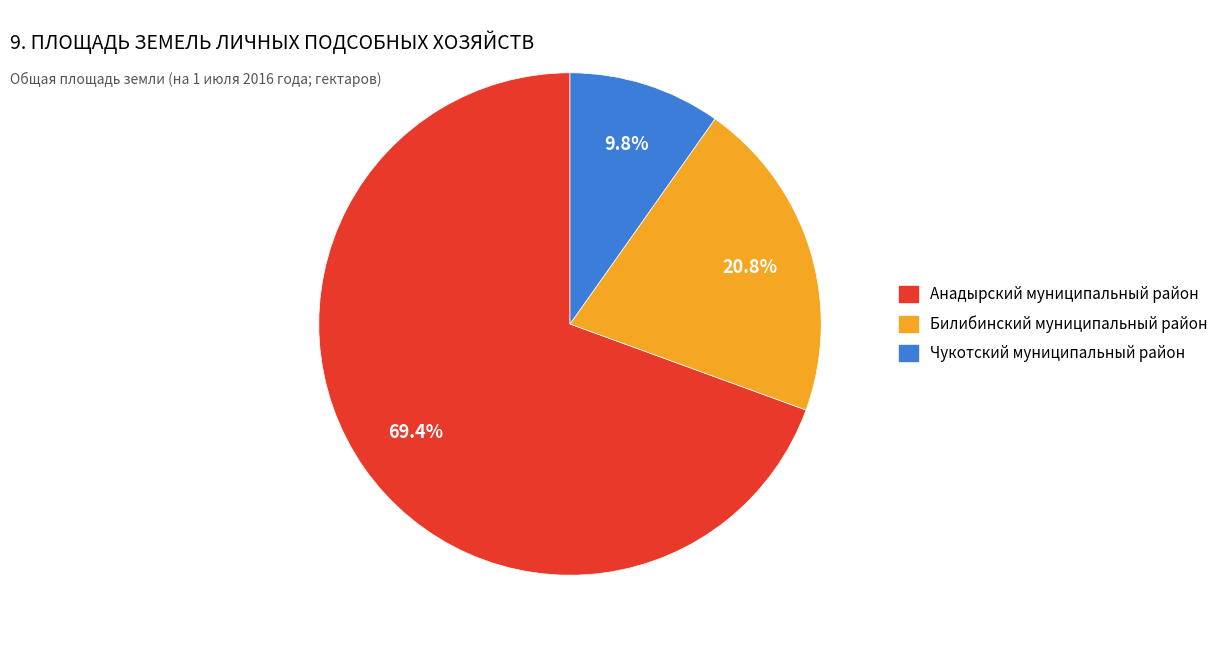

Which category has the biggest portion of the pie?

Анадырский муниципальный район